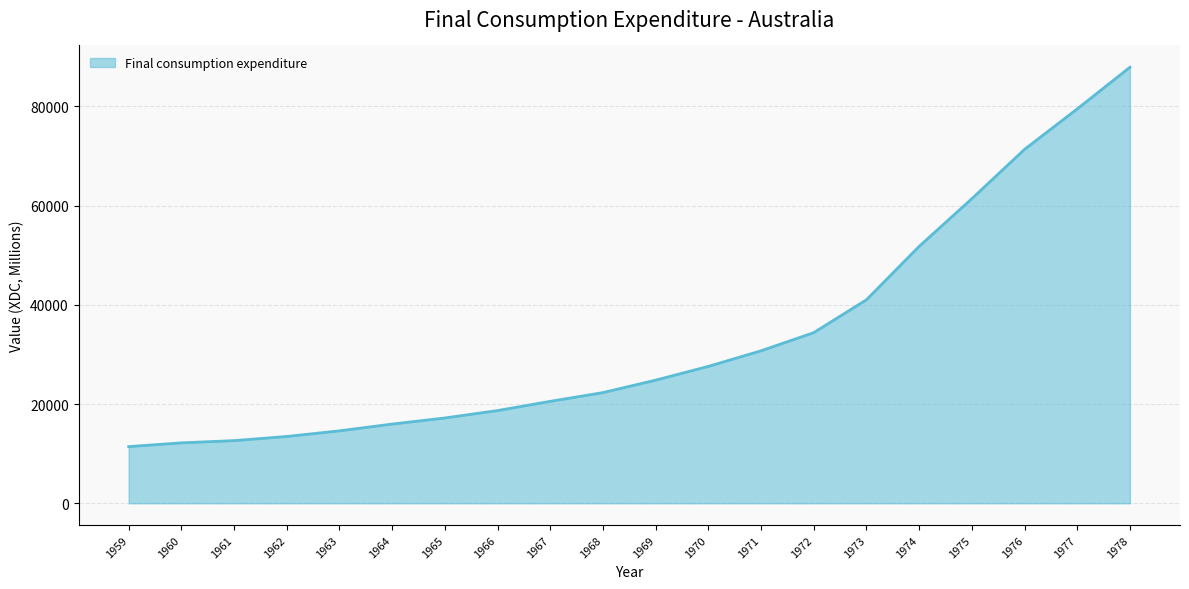

How many lines are shown in the chart?

1